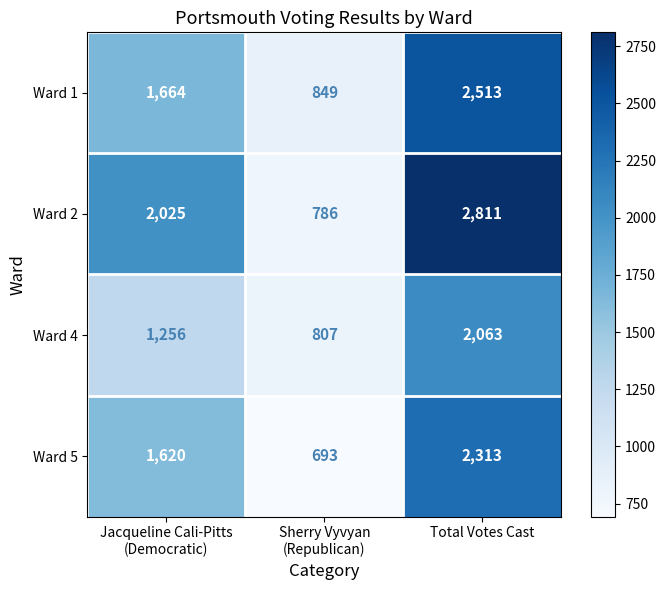

How many values in the Ward 5 series are below 1620?

1